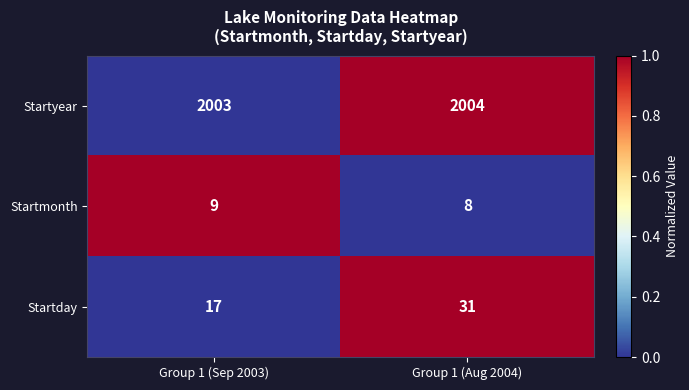

Is it true that Startday equals 31 at Group 1 (Aug 2004)?

True